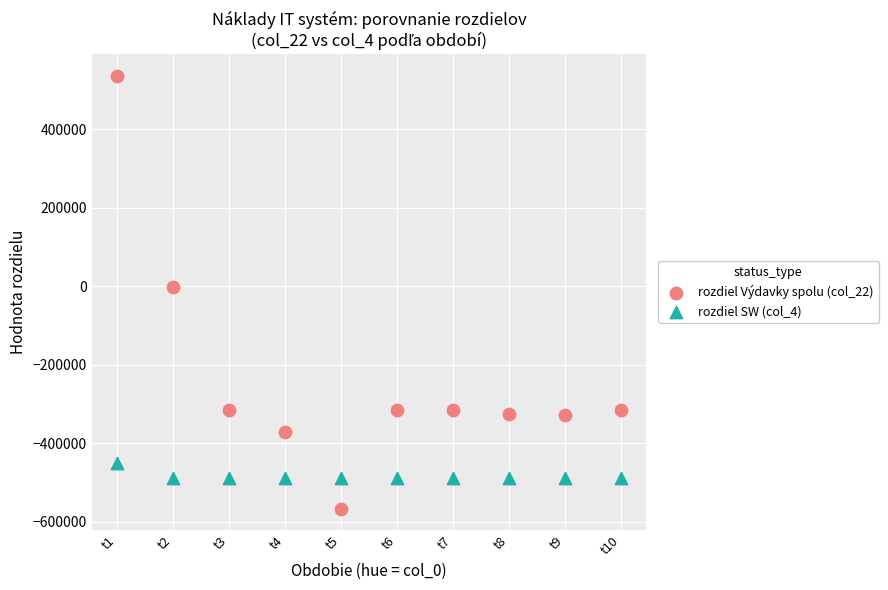

Which series has the largest Y range (max minus min)?

rozdiel Výdavky spolu (col_22)